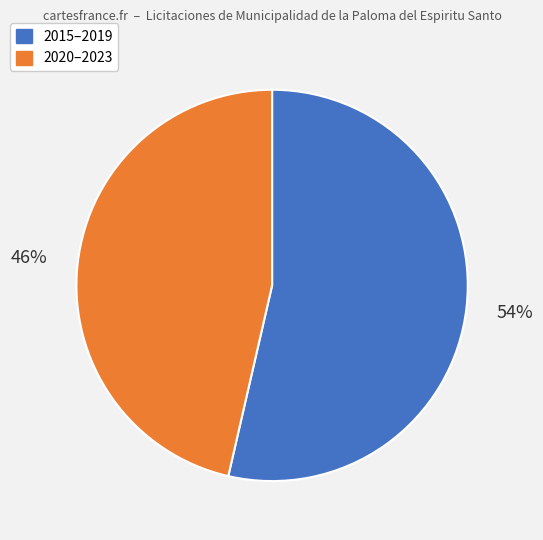

What percentage is the 2020–2023 slice, to the nearest percent?

46%